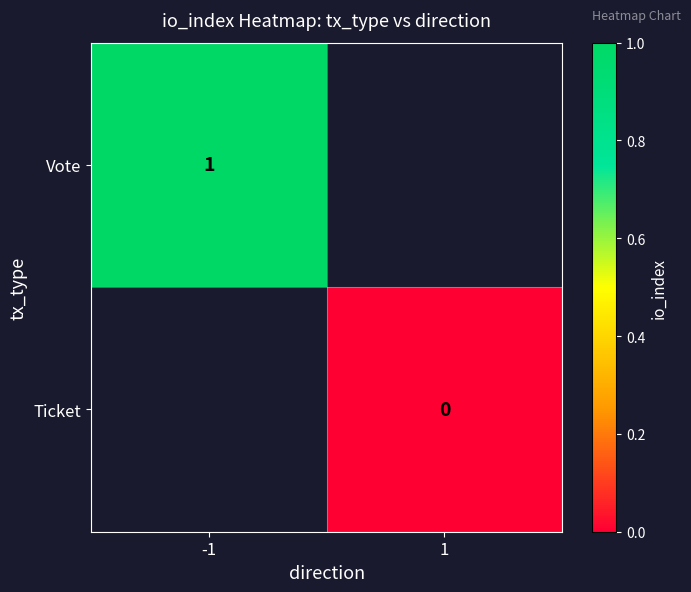

The value of Vote at -1 is 0. True or false?

False